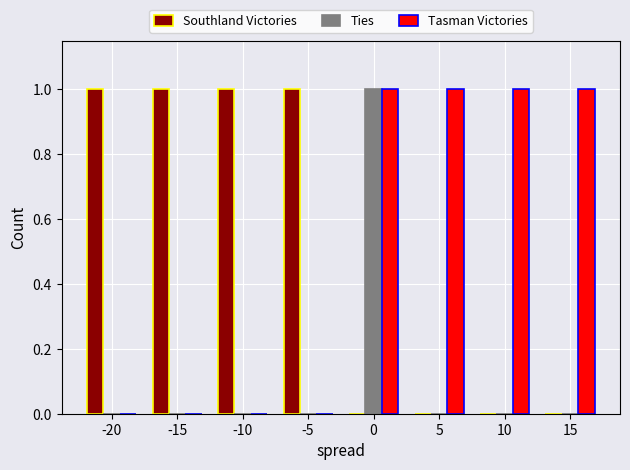

How many distinct data groups are displayed?

3